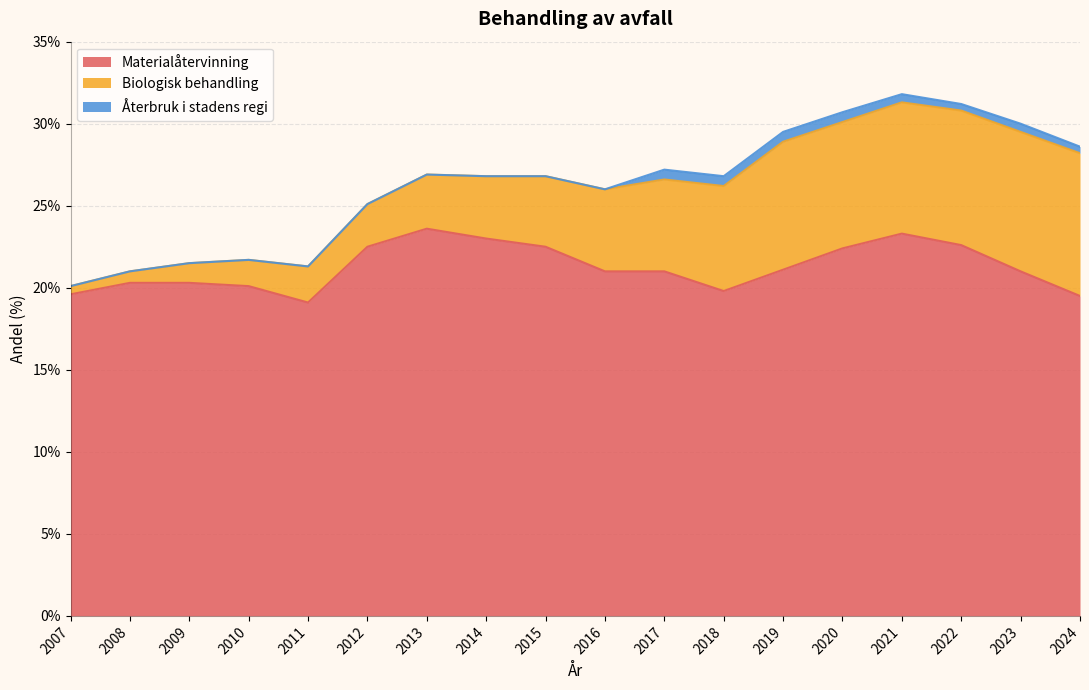

Where is Materialåtervinning nearest to the value 21?

2016